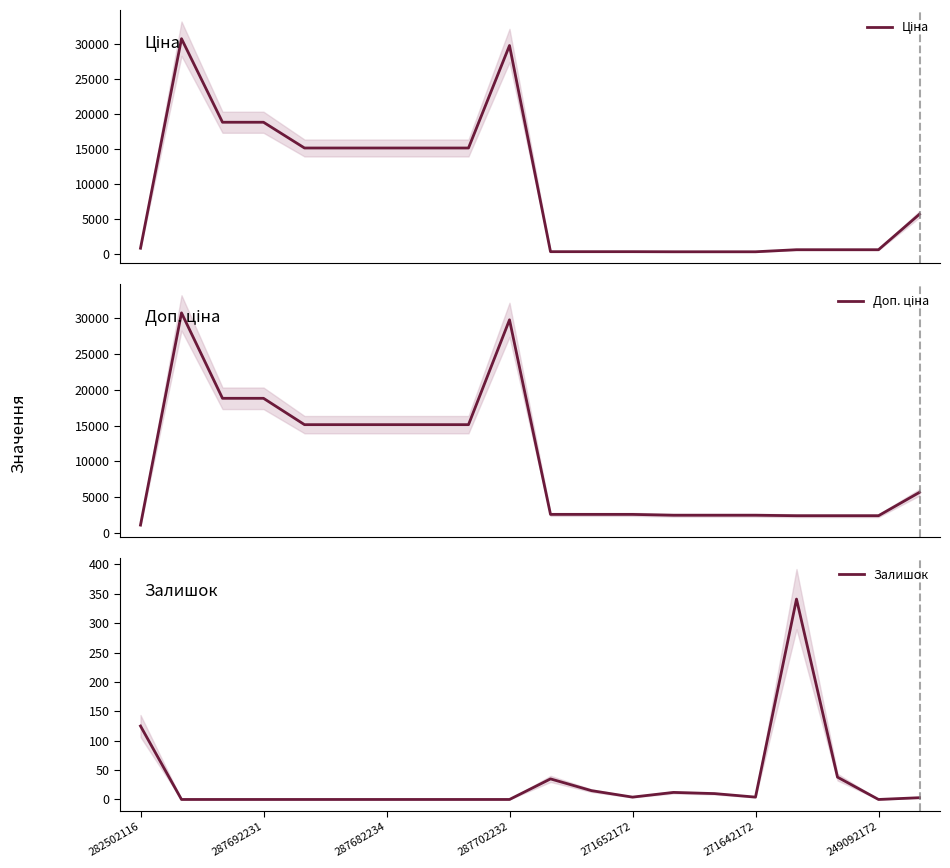

At how many categories does at least one series exceed 15818?

4